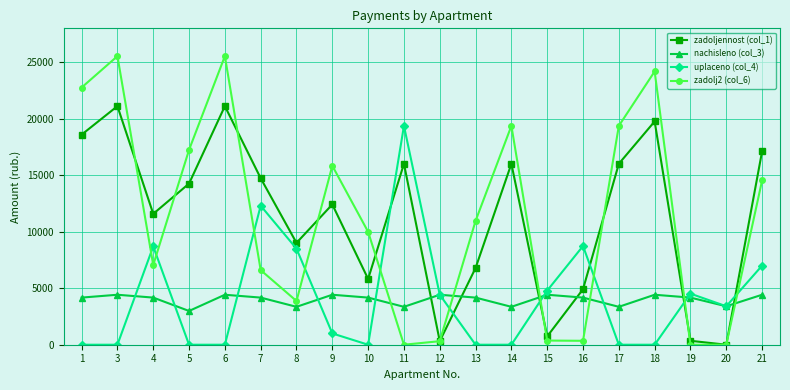

Read the zadolj2 (col_6) value at 21.

14537.2